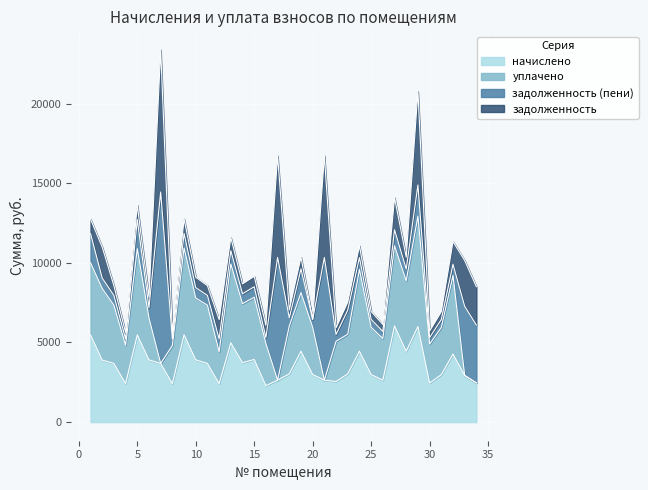

Count the number of data series in this chart.

4